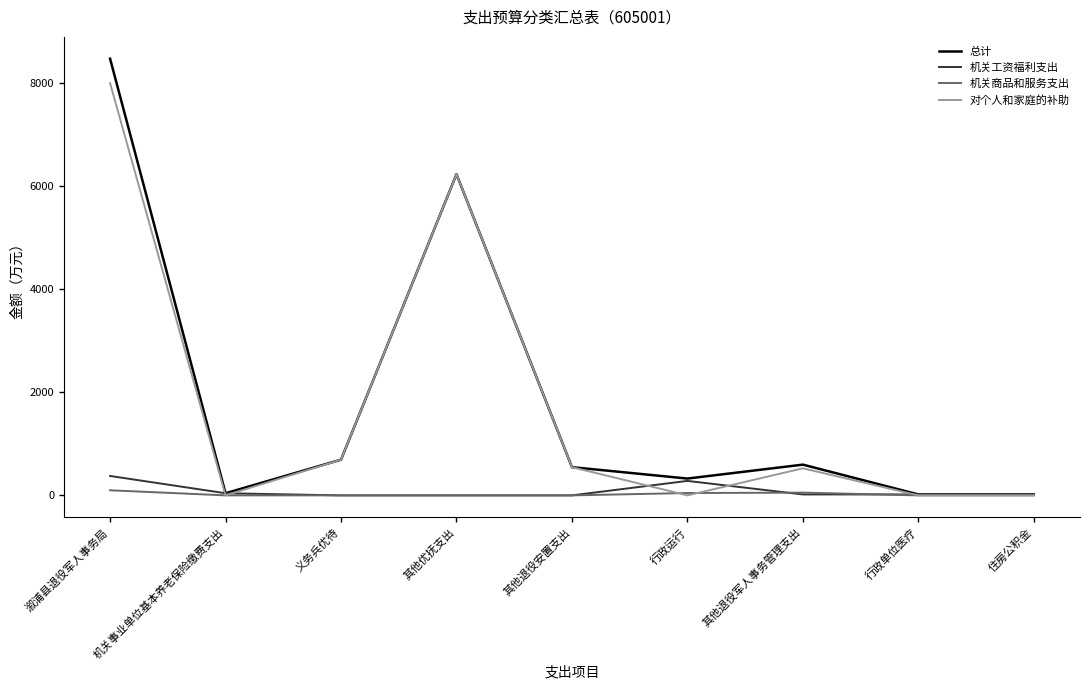

Which series has the largest range (max minus min)?

总计